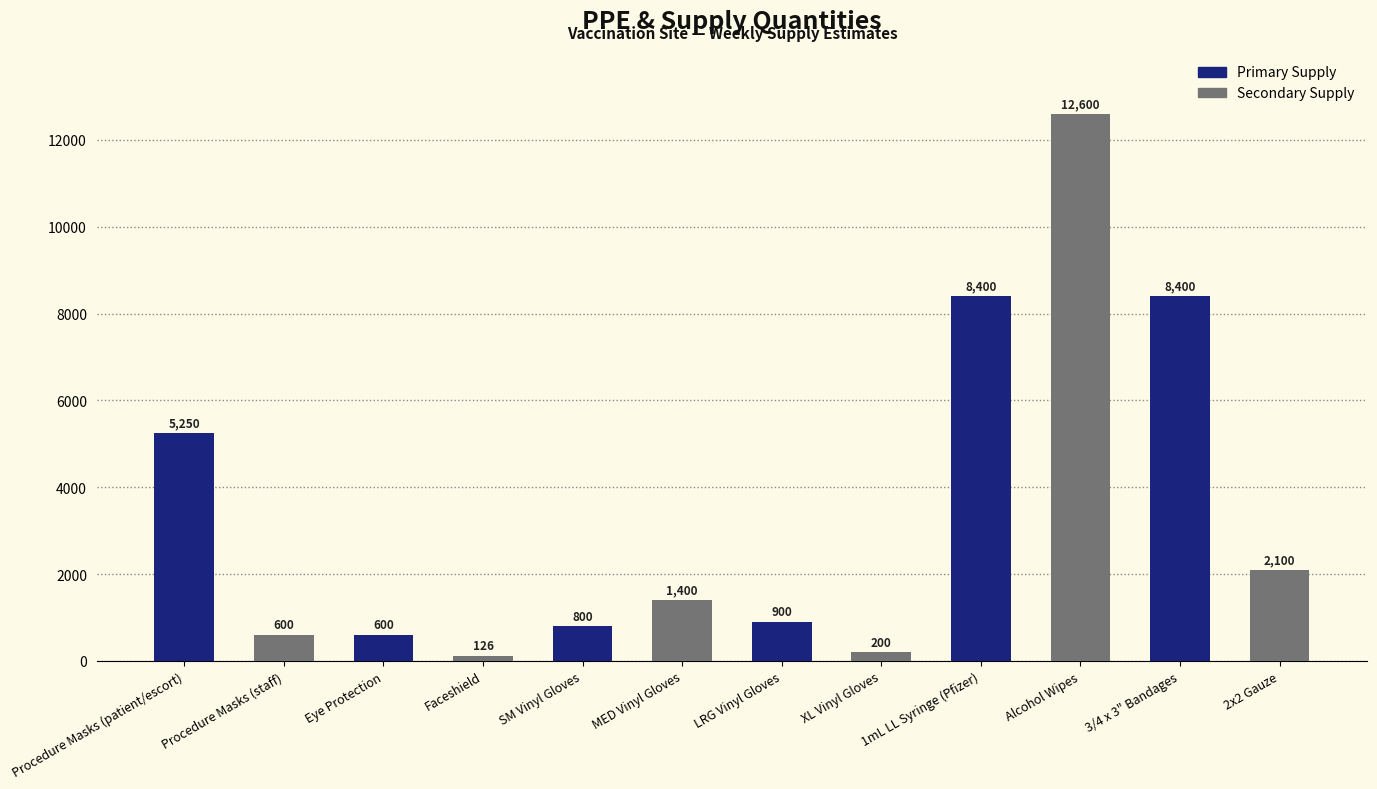

What is the difference between the maximum and minimum values?

12474